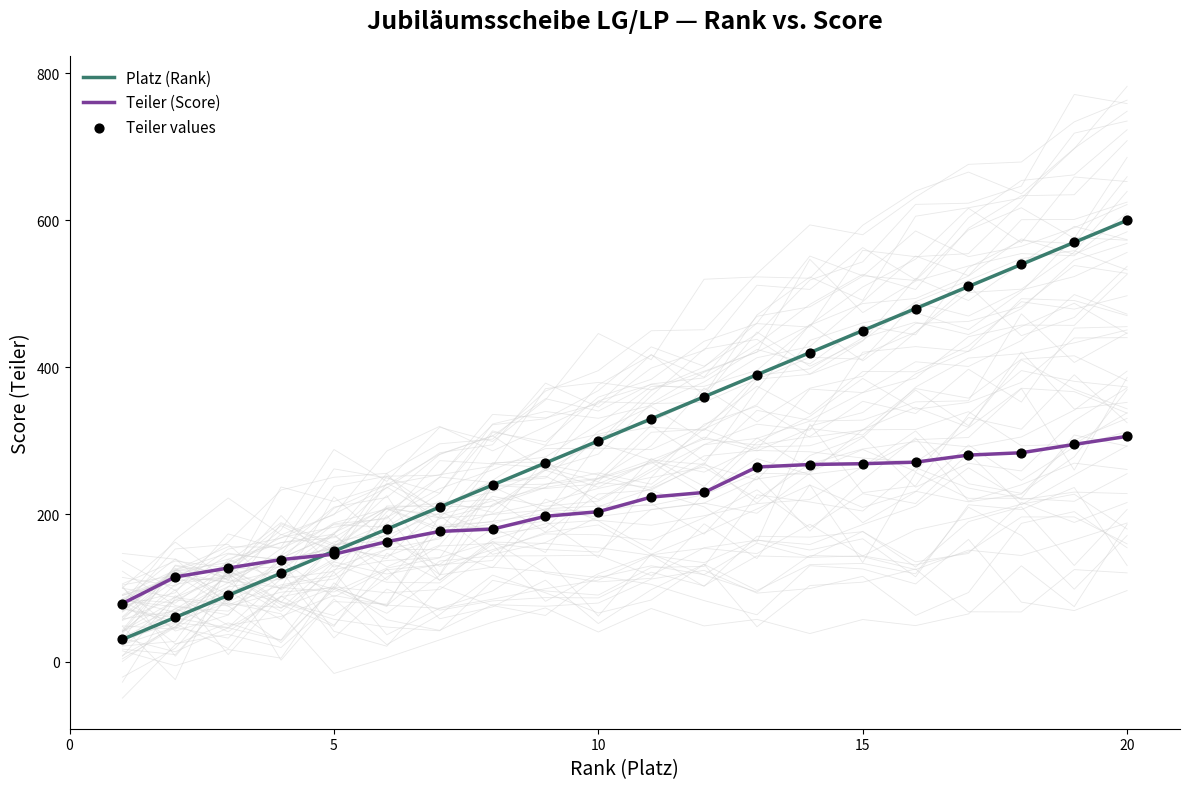

Is the value of Teiler values at 15 greater than the value of Teiler (Score) at 5?

Yes